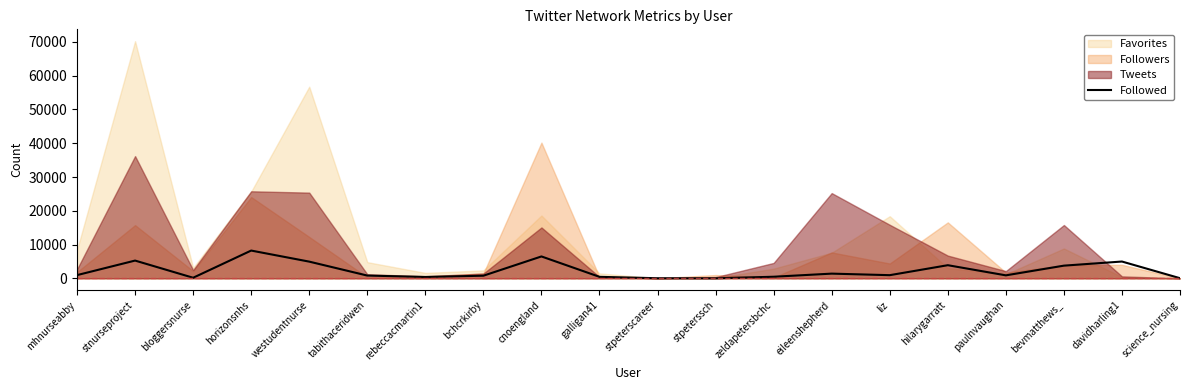

Does the chart display data point markers on the line(s)?

No